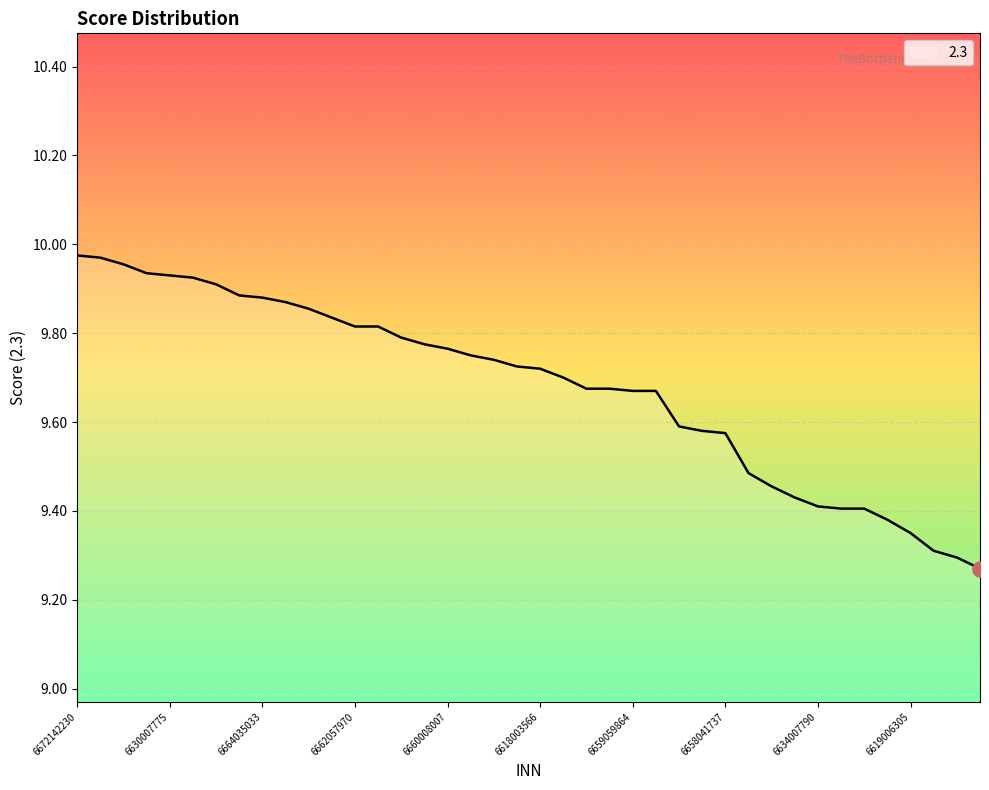

What is the difference between the maximum and minimum values?

0.7